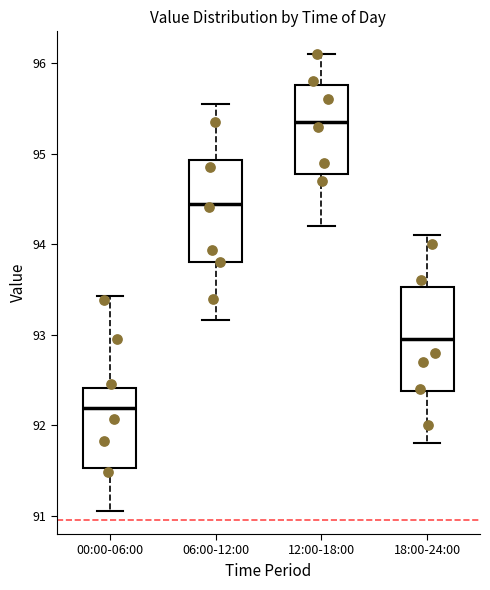

Which box has the lowest median line?

00:00-06:00